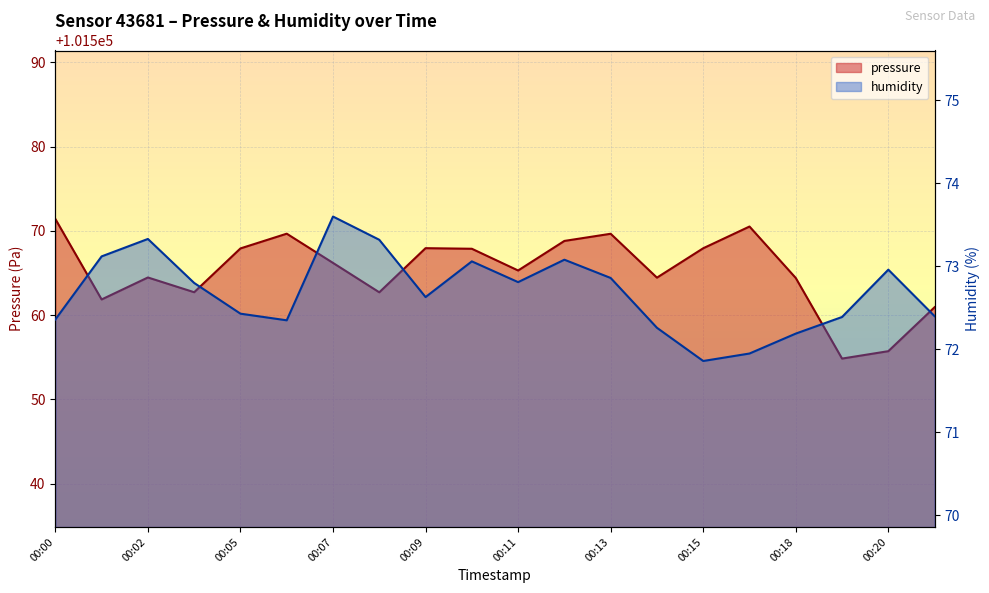

What is the minimum value shown in the chart?

71.9